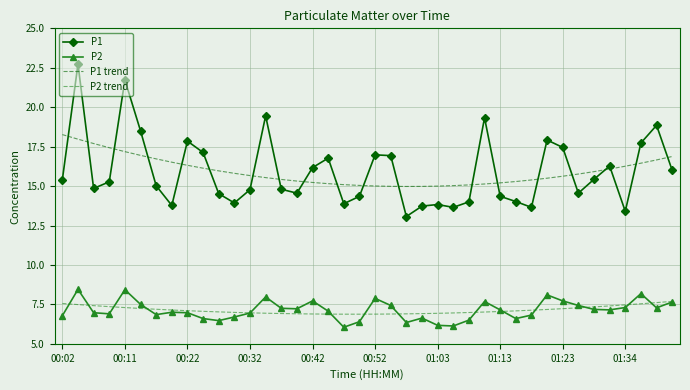

Which series has the widest spread of values?

P1